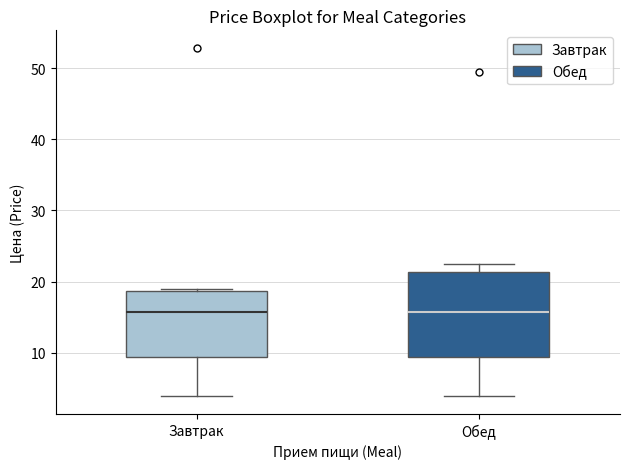

Reading left to right, read every box against the y-axis: the position of its median line, the range the box covers, and the ends of its whiskers. The values are not printed on the chart, so give them approximately, as read against the axis.

Завтрак: median 16, box 9 to 19, whiskers 4 to 19 (just above the box's upper edge)
Обед: median 16, box 9 to 21, whiskers 4 to 22